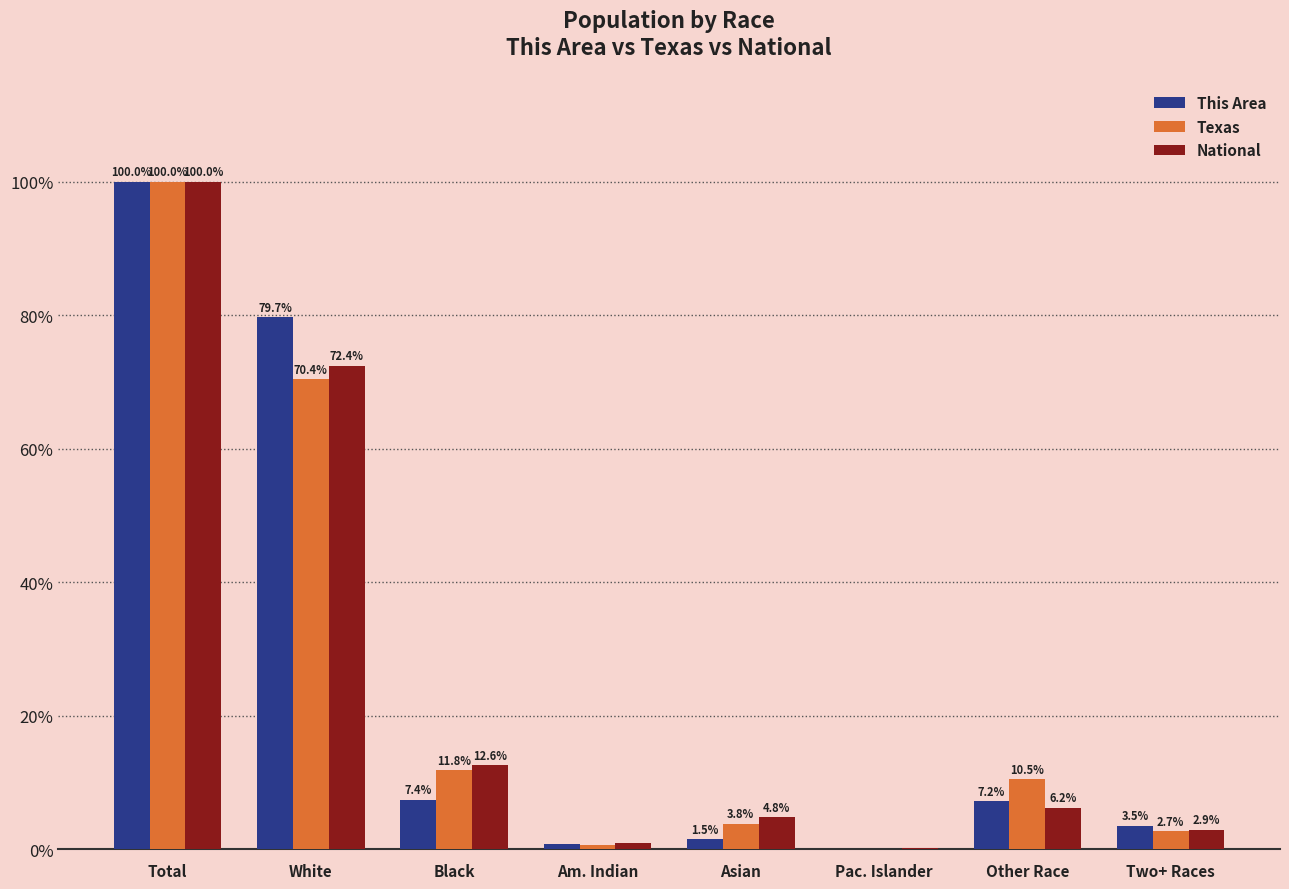

How many data points does each series have?

8